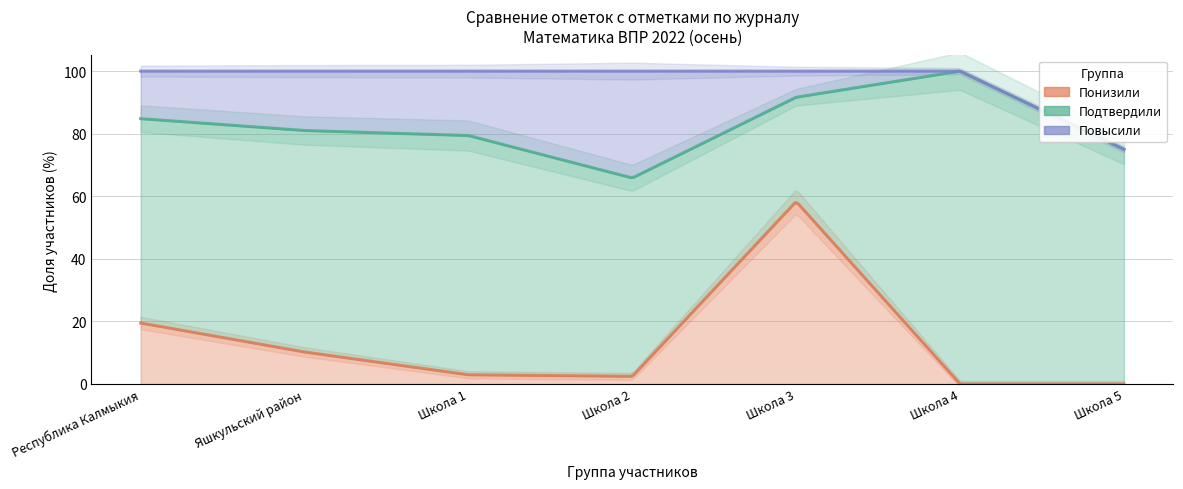

How many interior local peaks does the Повысили series have?

1